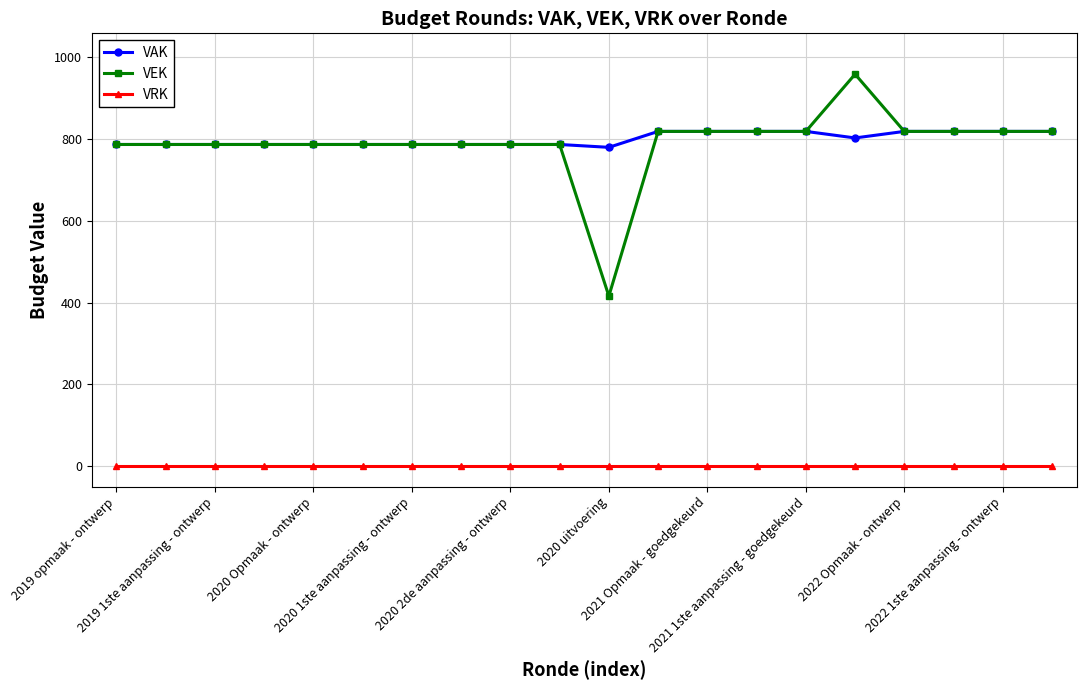

How many lines are shown in the chart?

3